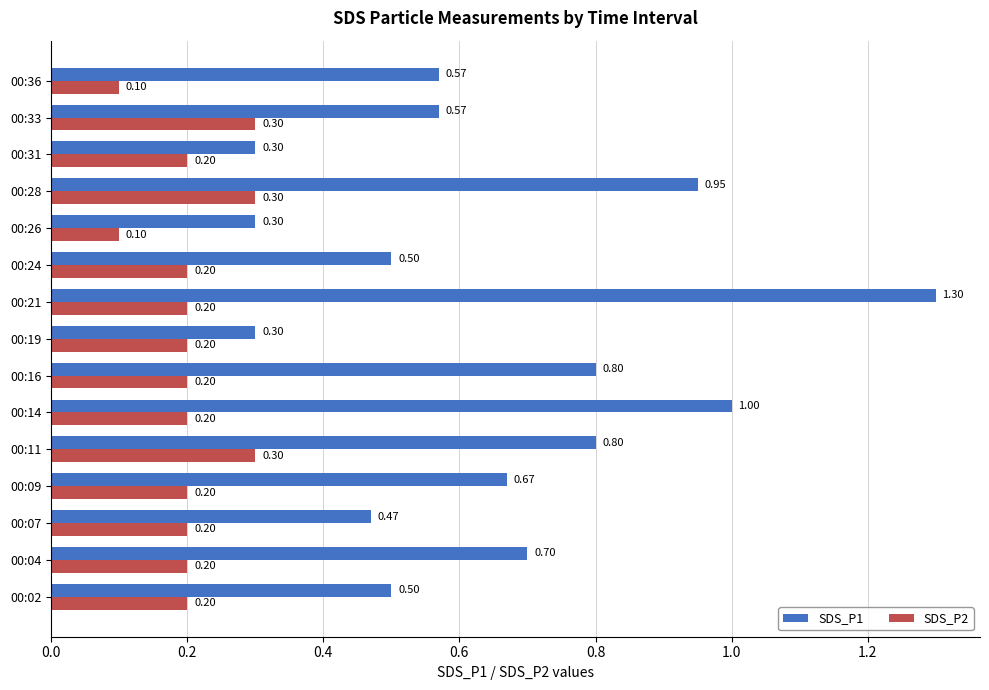

What is the greatest value displayed?

1.3